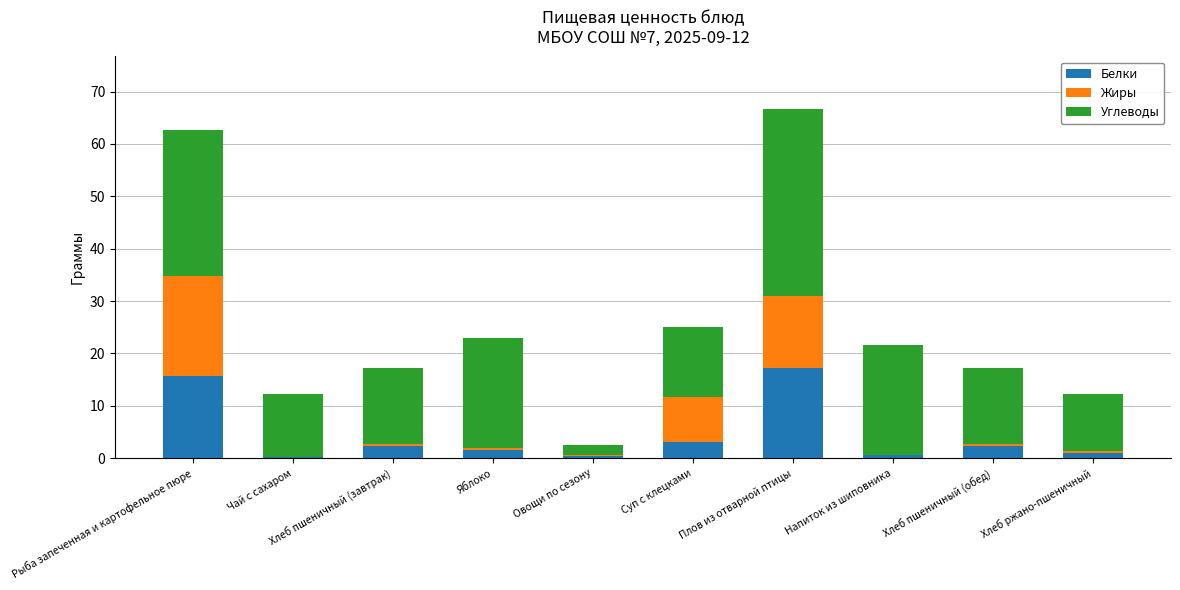

What is the minimum value for Белки?

0.1